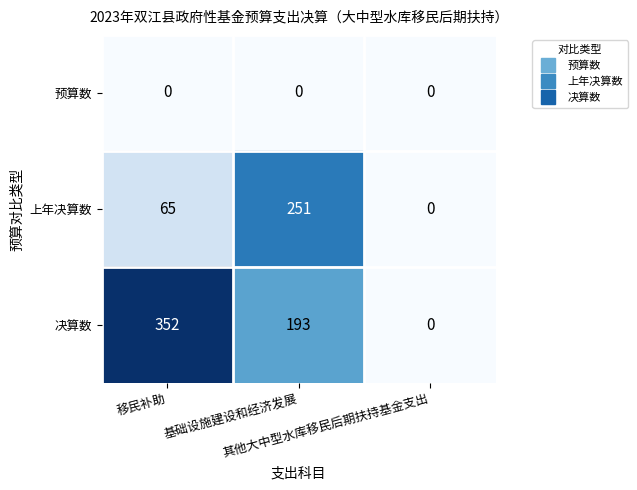

What is the spread (max minus min) of values at 基础设施建设和经济发展?

251